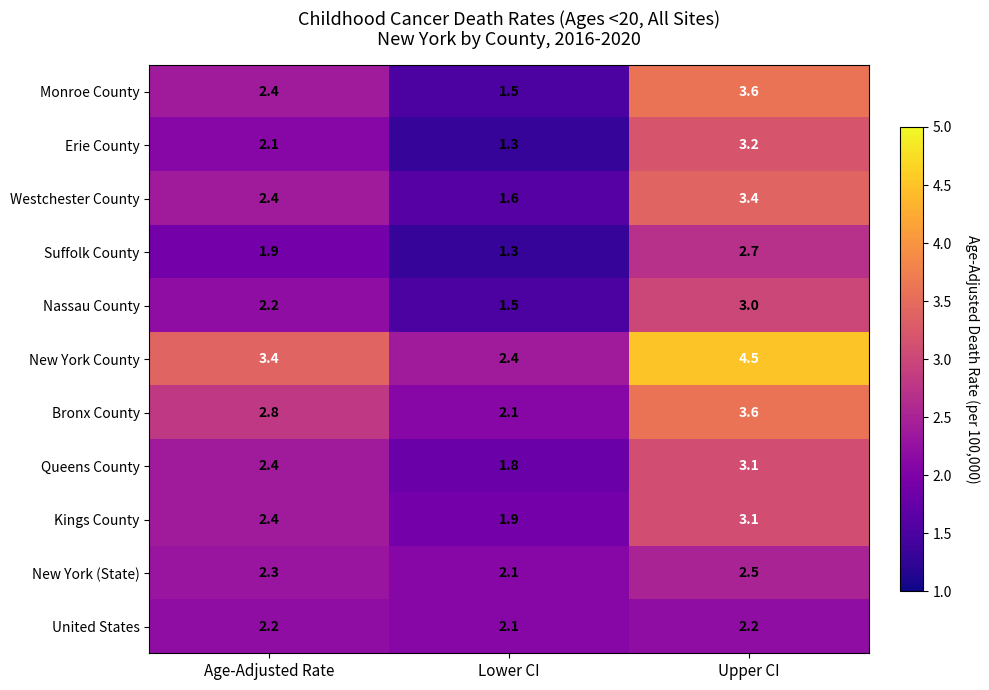

Is it true that Suffolk County equals 1.3 at Lower CI?

True